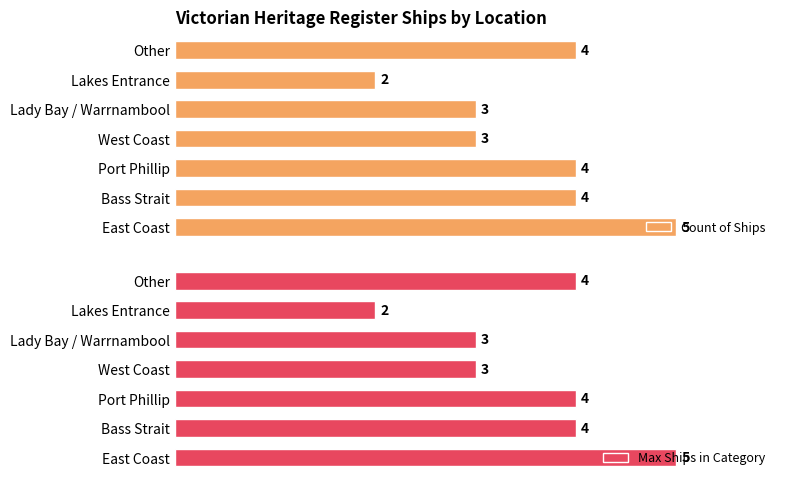

List the labels in order of Count of Ships value, smallest first.

Lakes Entrance, West Coast, Lady Bay / Warrnambool, Bass Strait, Port Phillip, Other, East Coast